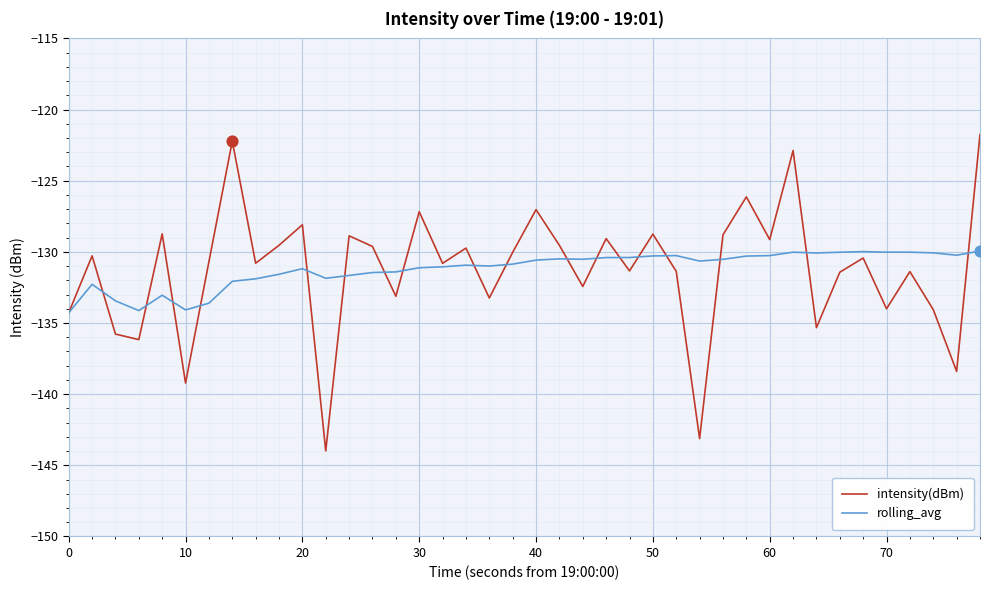

Which series has the largest range (max minus min)?

intensity(dBm)